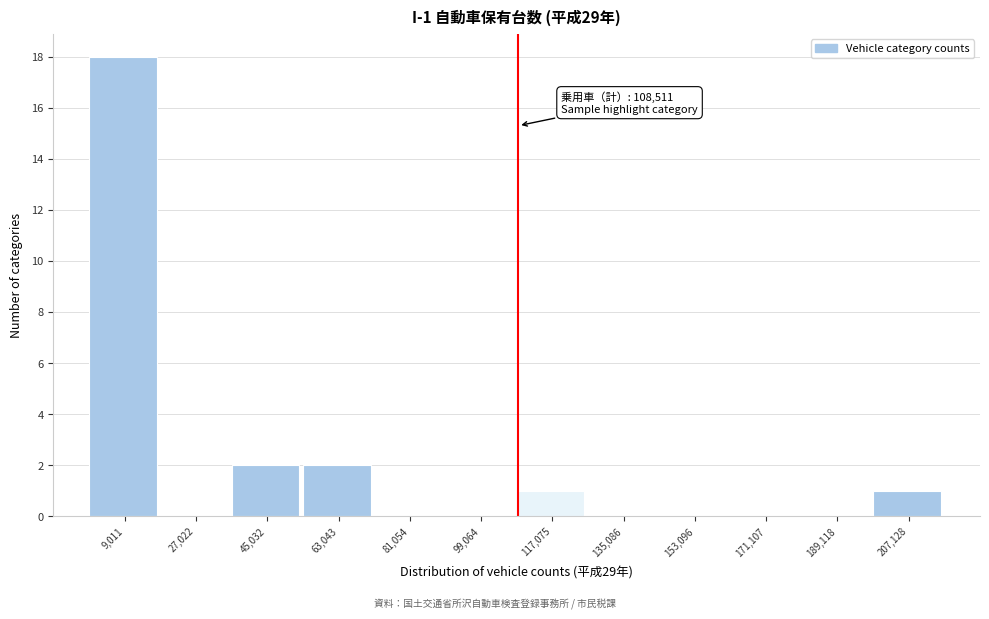

Which range on the x-axis has the tallest bar?

0 to 18000